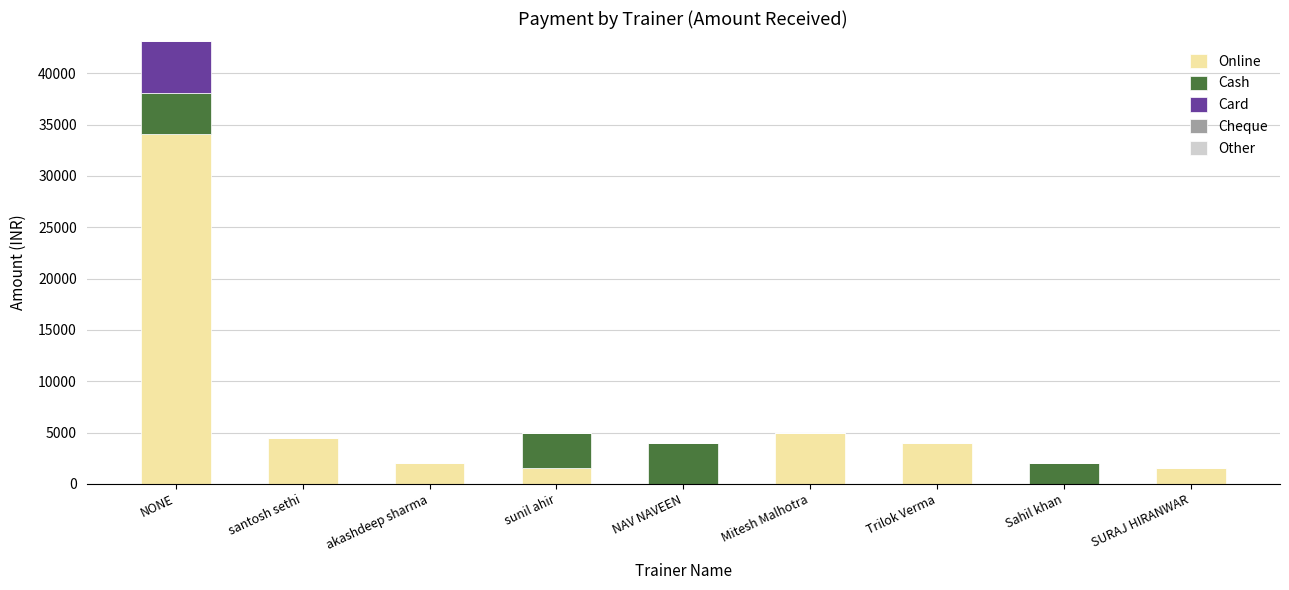

The Online series shows 0 at Sahil khan. True or false?

True